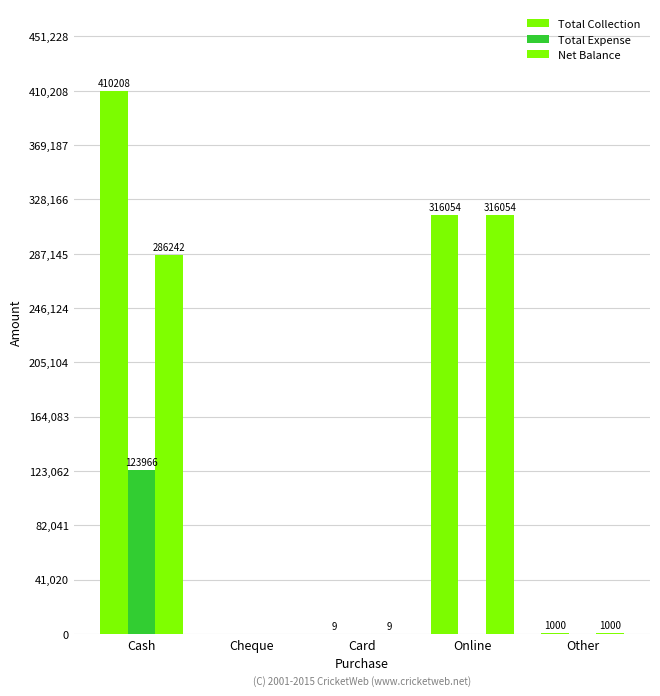

What is the average value of the Total Expense series?

24793